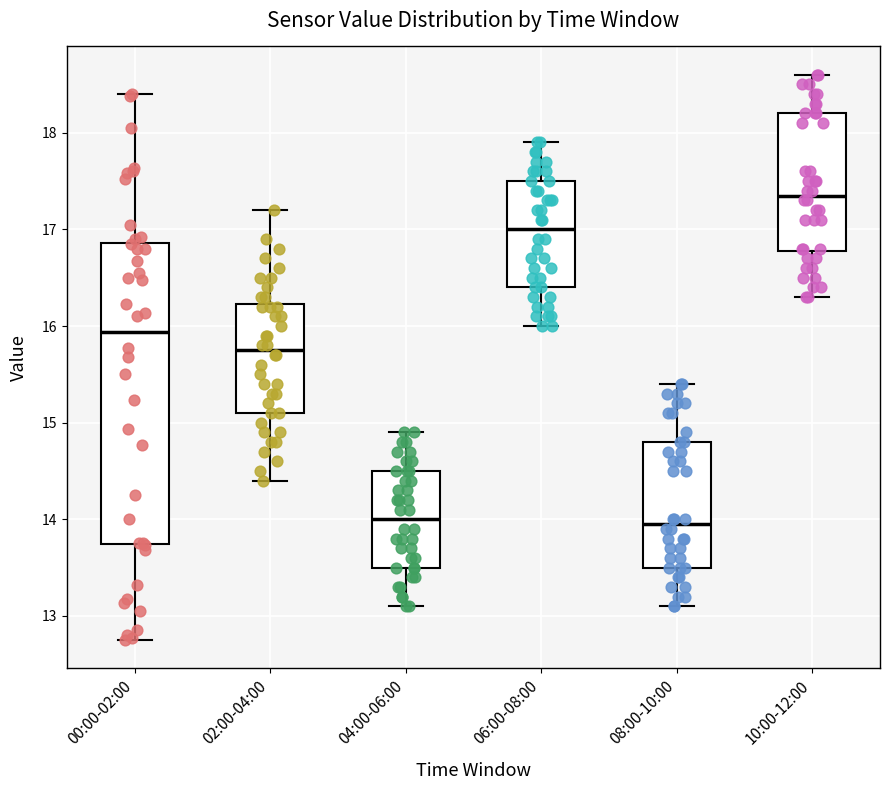

Where is the upper edge of the box for 00:00-02:00 on the y-axis? The values are not printed on the chart, so give them approximately, as read against the axis.

16.9